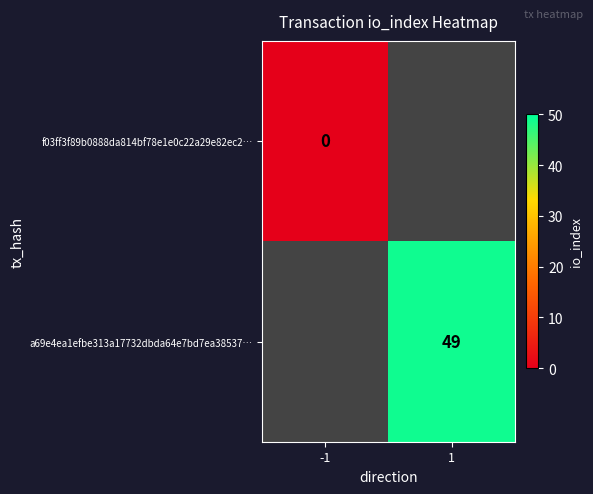

Is the value of f03ff3f89b0888da814bf78e1e0c22a29e82ec2… at -1 greater than the value of a69e4ea1efbe313a17732dbda64e7bd7ea38537… at 1?

No